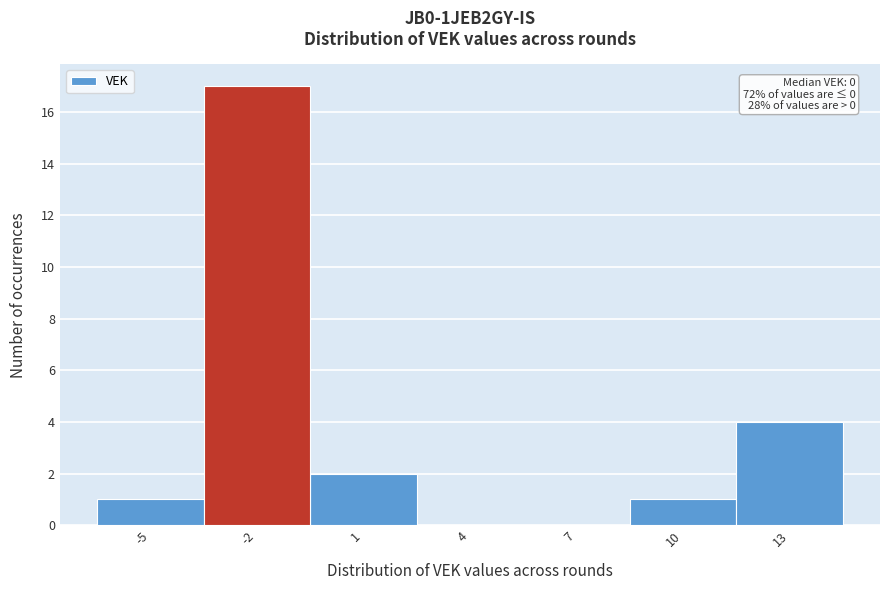

Reading right to left, list all the values displayed in this chart.

13=4	10=1	7=0	4=0	1=2	-2=17	-5=1